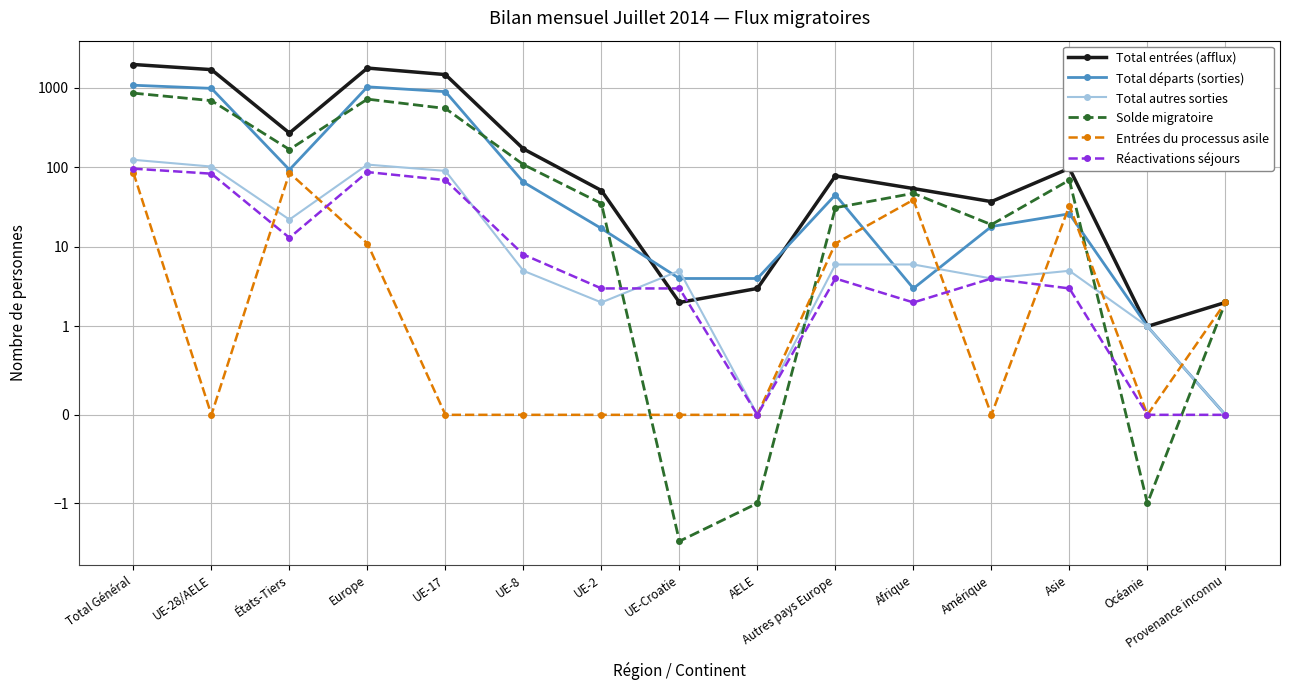

What is the total value across all series at UE-2?

108